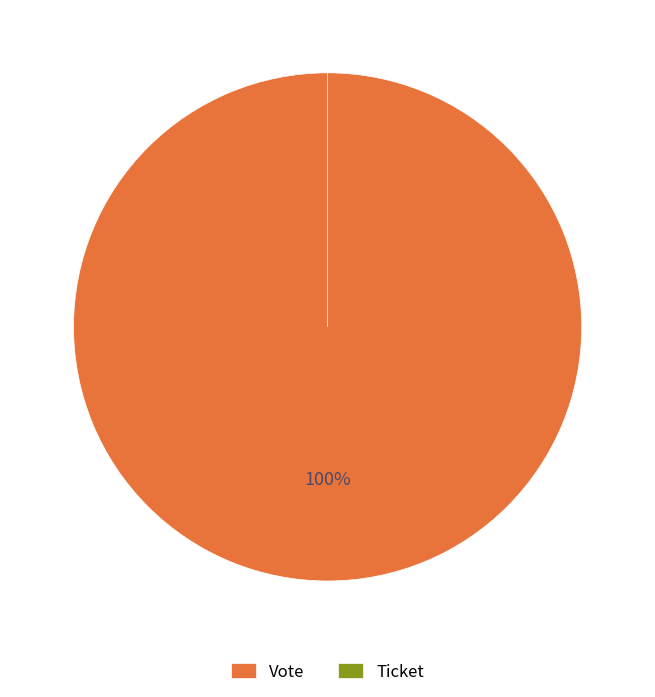

Which category has the smallest portion of the pie?

Ticket